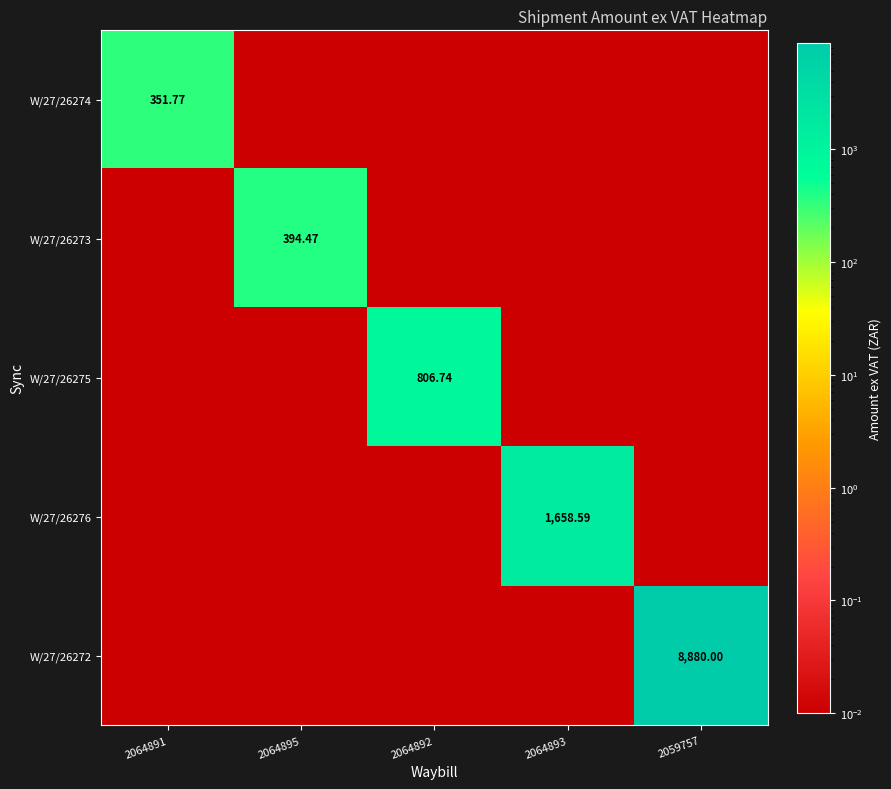

The value of W/27/26274 at 2064892 is 0.0. True or false?

True